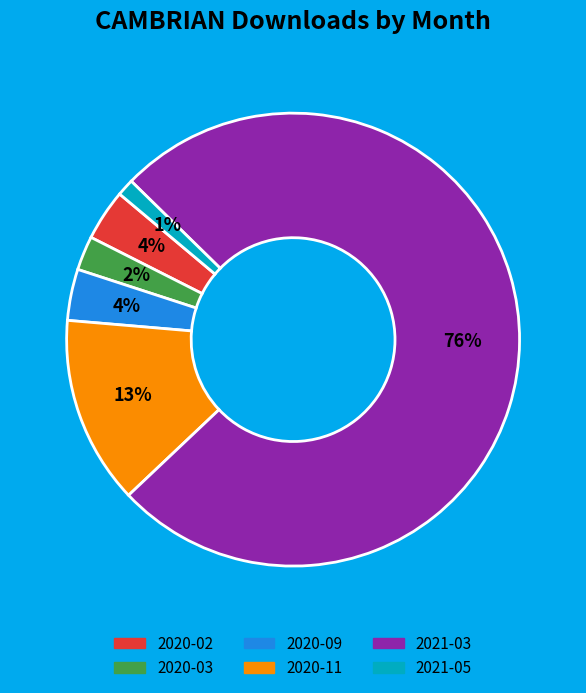

Which category has the smallest portion of the pie?

2021-05